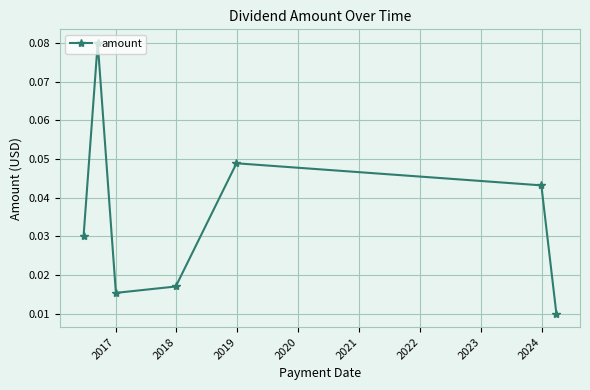

How many points are higher than both their immediate neighbors (excluding endpoints)?

2